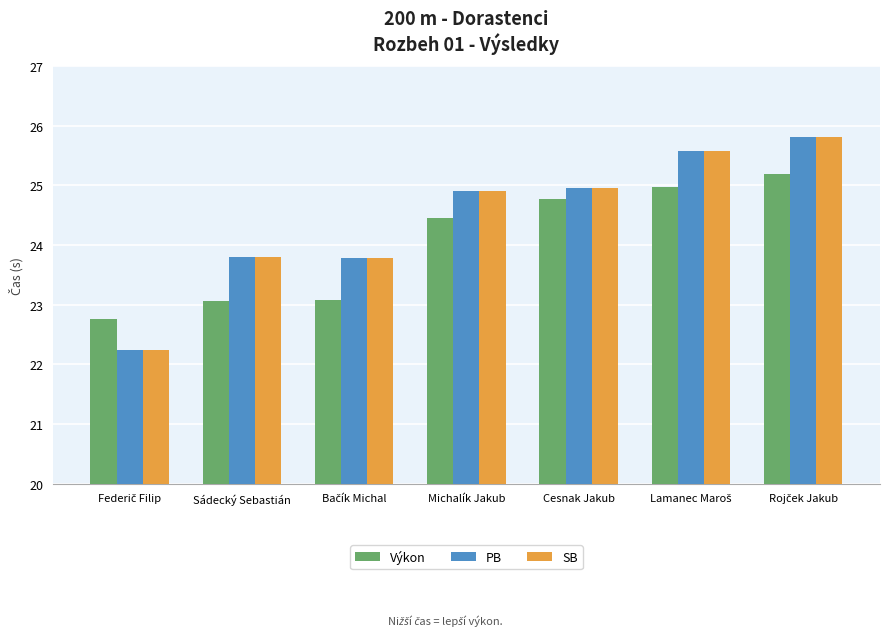

What is the spread (max minus min) of values at Michalík Jakub?

0.4